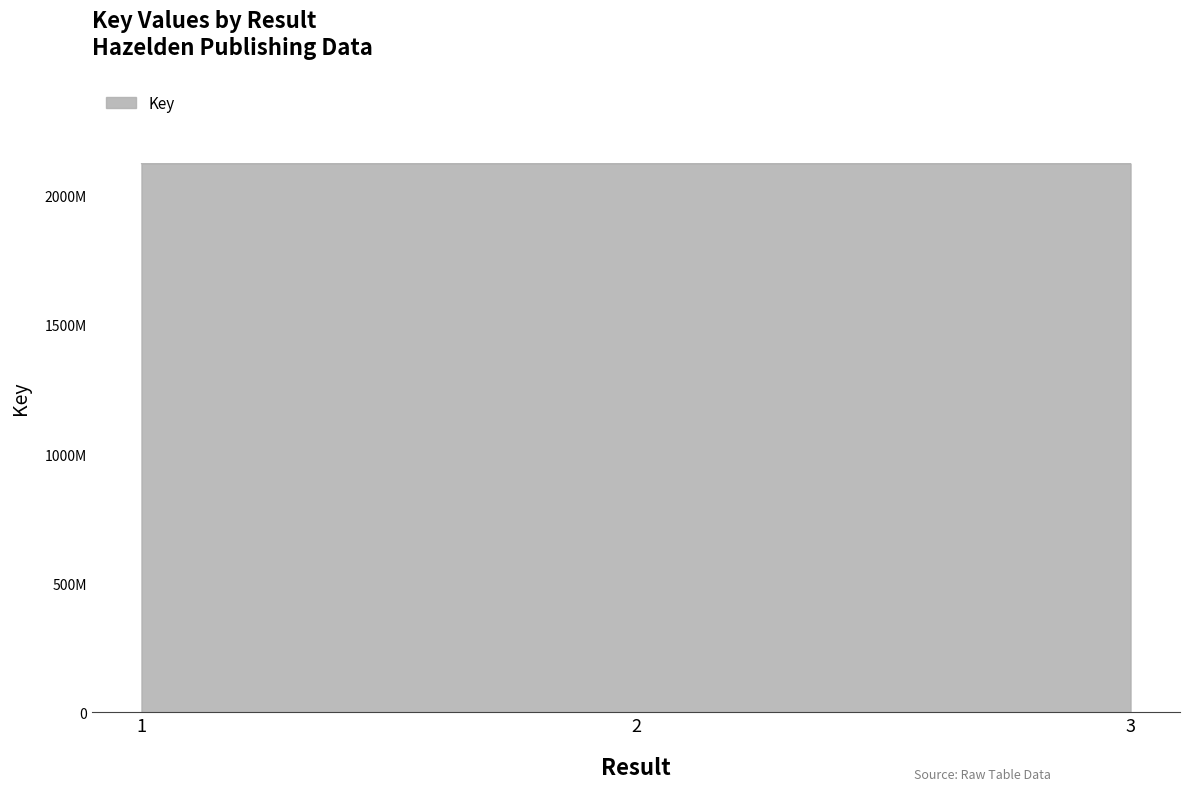

Does the chart display data point markers on the line(s)?

No